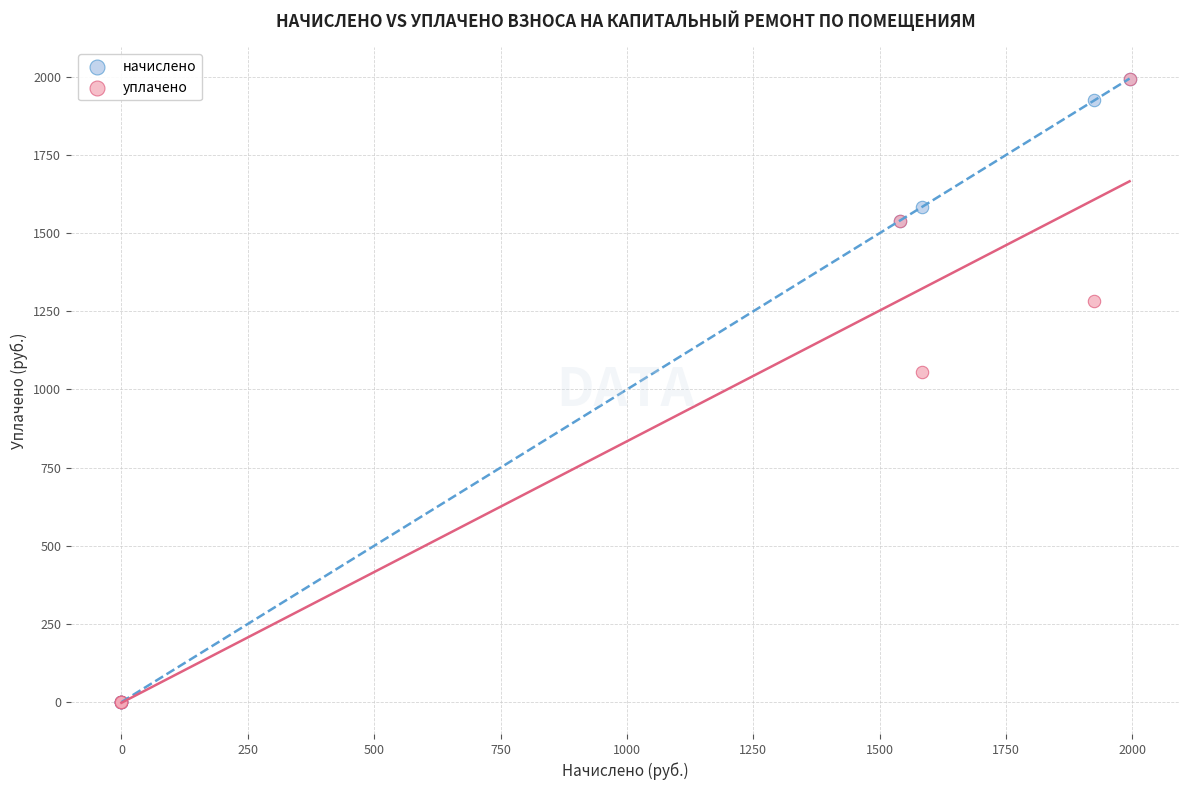

In the уплачено series, what Y value is closest to 997?

1055.8